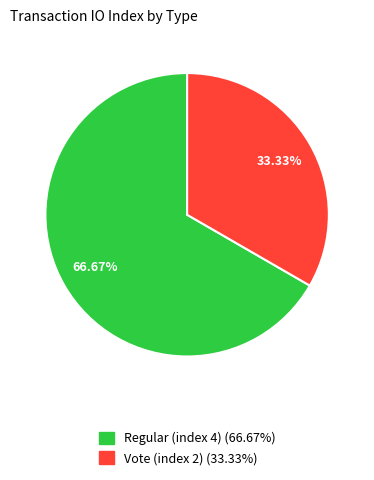

Approximately how many times larger is the value at Vote (index 2) compared to Regular (index 4)?

0.5